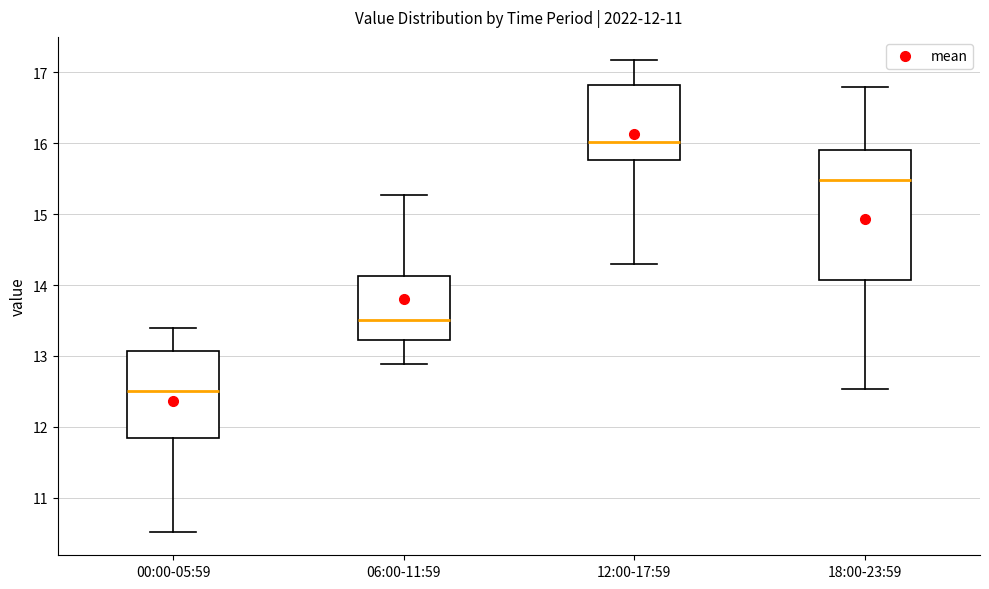

Comparing the boxes themselves (not the whiskers), which one is the tallest?

18:00-23:59